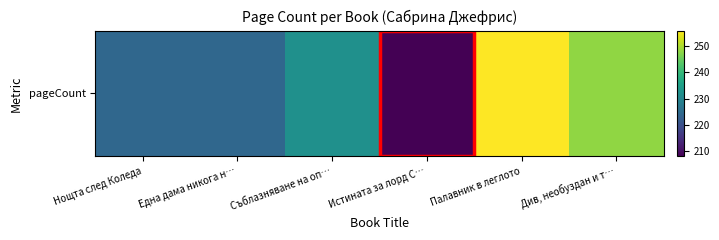

What is the change in value from Една дама никога н… to Палавник в леглото?

+32